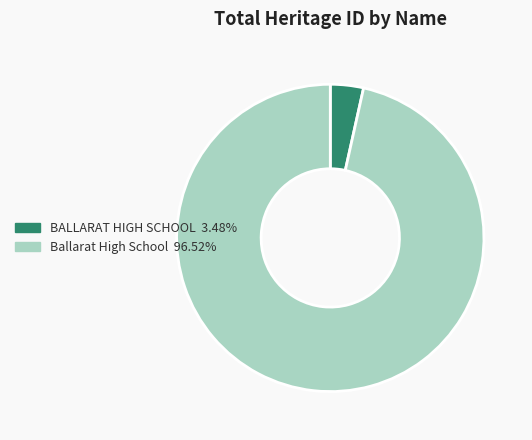

How many slices are in this pie chart?

2